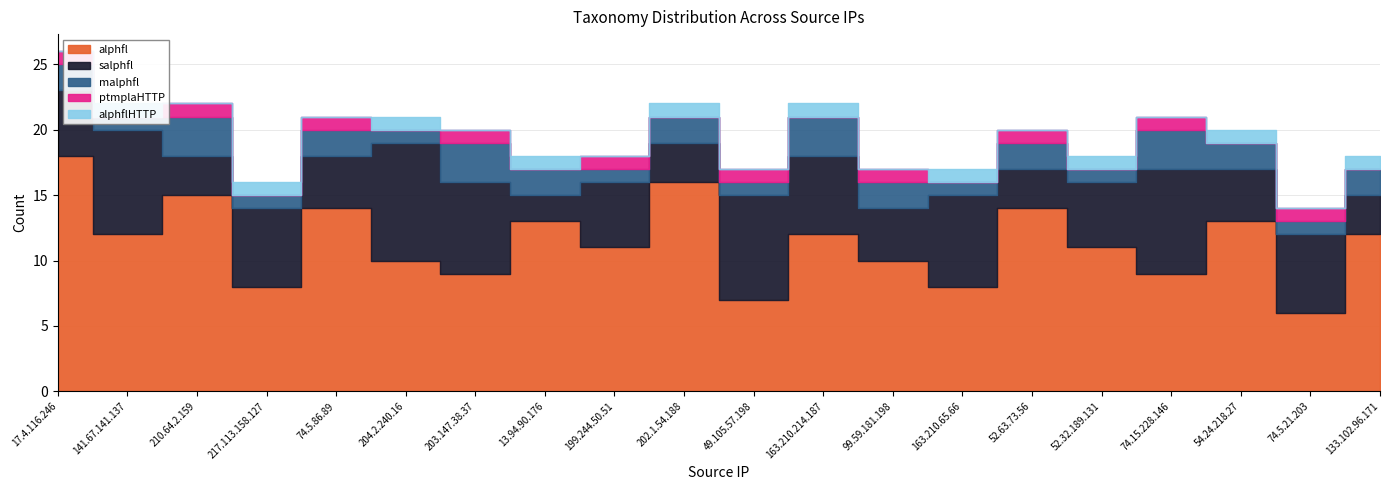

Reading right to left, transcribe all the data shown in this chart.

alphfl: 12	6	13	9	11	14	8	10	12	7	16	11	13	9	10	14	8	15	12	18
salphfl: 3	6	4	8	5	3	7	4	6	8	3	5	2	7	9	4	6	3	8	5
malphfl: 2	1	2	3	1	2	1	2	3	1	2	1	2	3	1	2	1	3	1	2
ptmplaHTTP: 0	1	0	1	0	1	0	1	0	1	0	1	0	1	0	1	0	1	0	1
alphflHTTP: 1	0	1	0	1	0	1	0	1	0	1	0	1	0	1	0	1	0	1	0